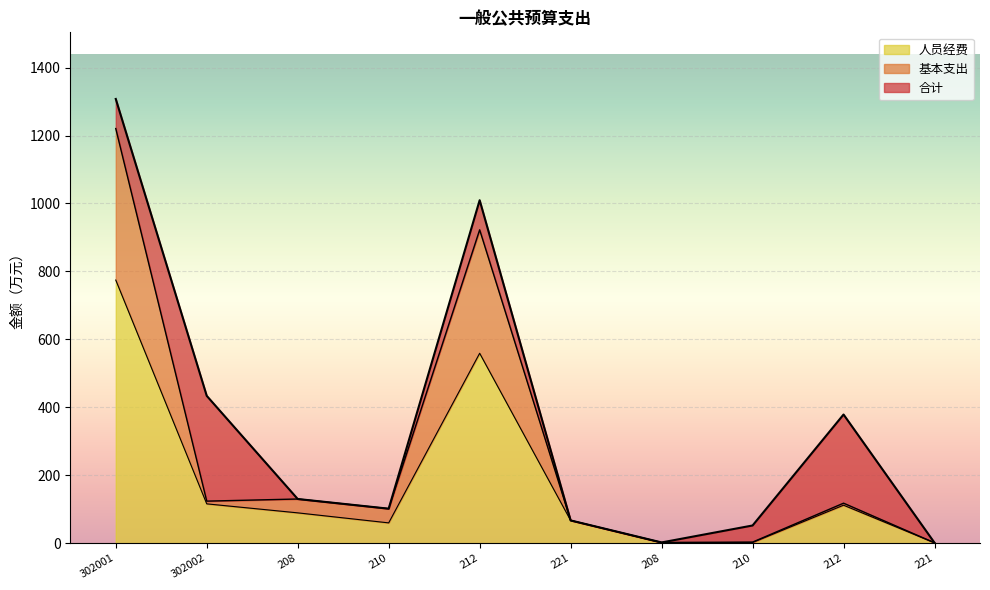

List the labels in order of 基本支出 value, smallest first.

221, 208, 210, 221, 210, 212, 302002, 208, 212, 302001